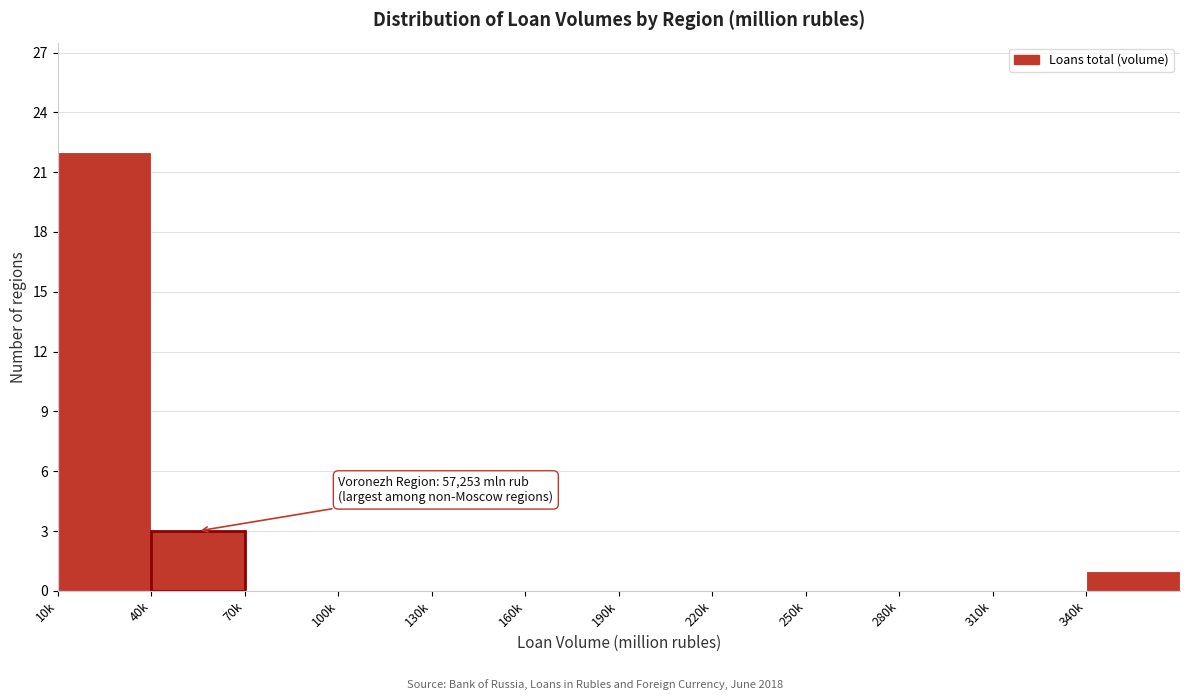

Reading left to right, what are all the values shown in this chart?

10k=22	40k=3	70k=0	100k=0	130k=0	160k=0	190k=0	220k=0	250k=0	280k=0	310k=0	340k=1